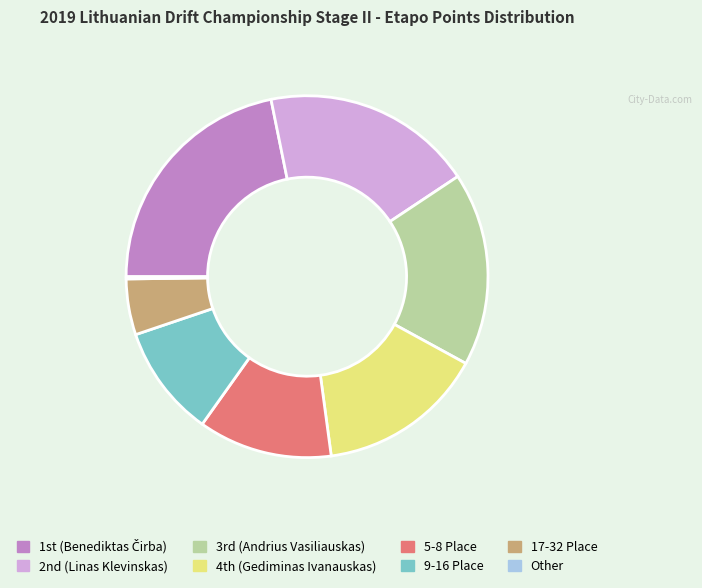

Is there any slice that represents more than half of the pie?

No